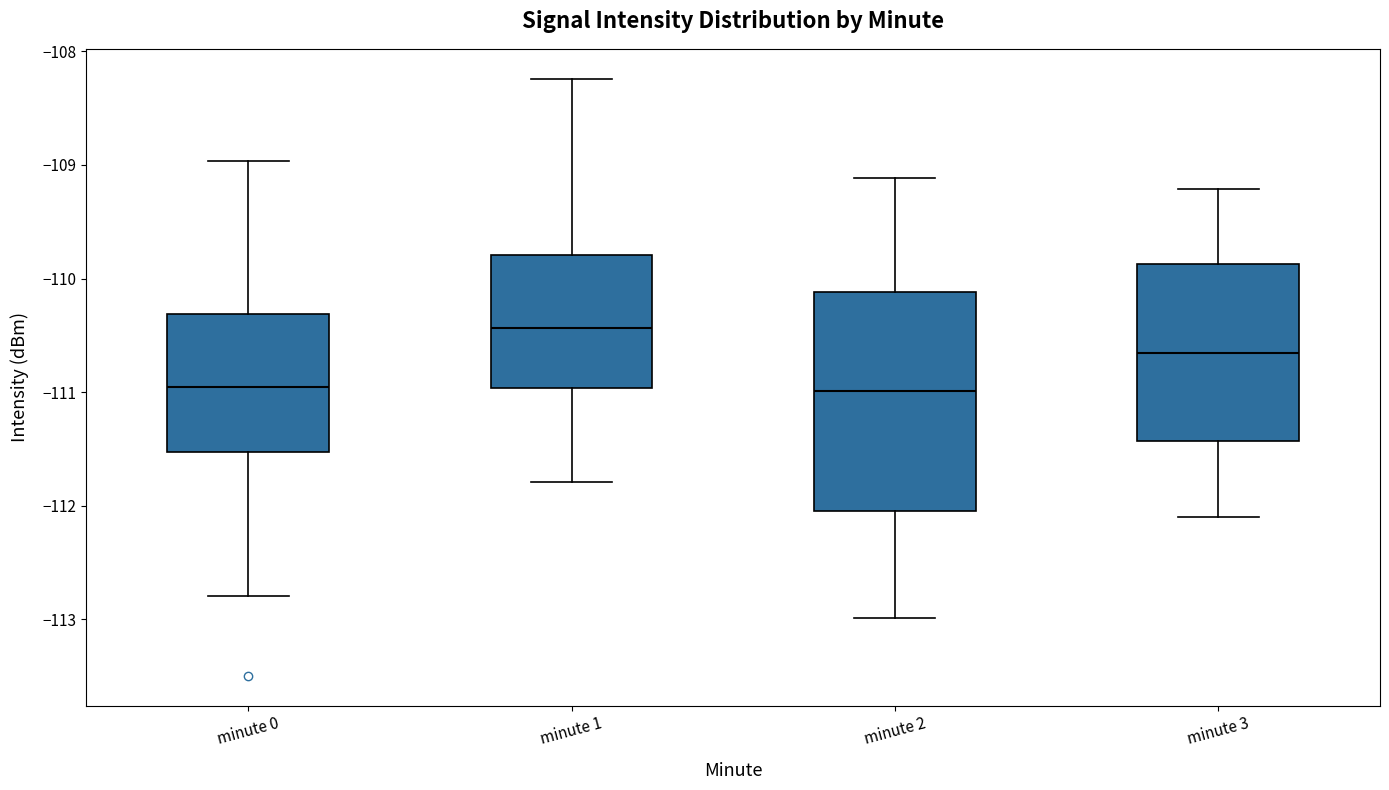

Reading left to right, read every box against the y-axis: the position of its median line, the range the box covers, and the ends of its whiskers. The values are not printed on the chart, so give them approximately, as read against the axis.

minute 0: median -111.0, box -111.5 to -110.3, whiskers -112.8 to -109.0
minute 1: median -110.4, box -111.0 to -109.8, whiskers -111.8 to -108.2
minute 2: median -111.0, box -112.0 to -110.1, whiskers -113.0 to -109.1
minute 3: median -110.7, box -111.4 to -109.9, whiskers -112.1 to -109.2